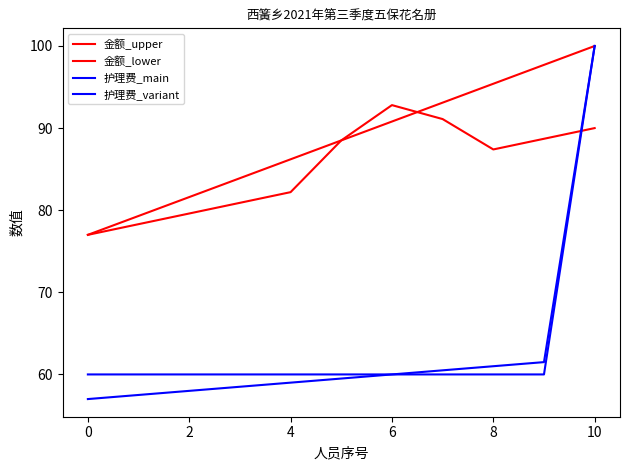

Does the chart have visible grid lines?

No